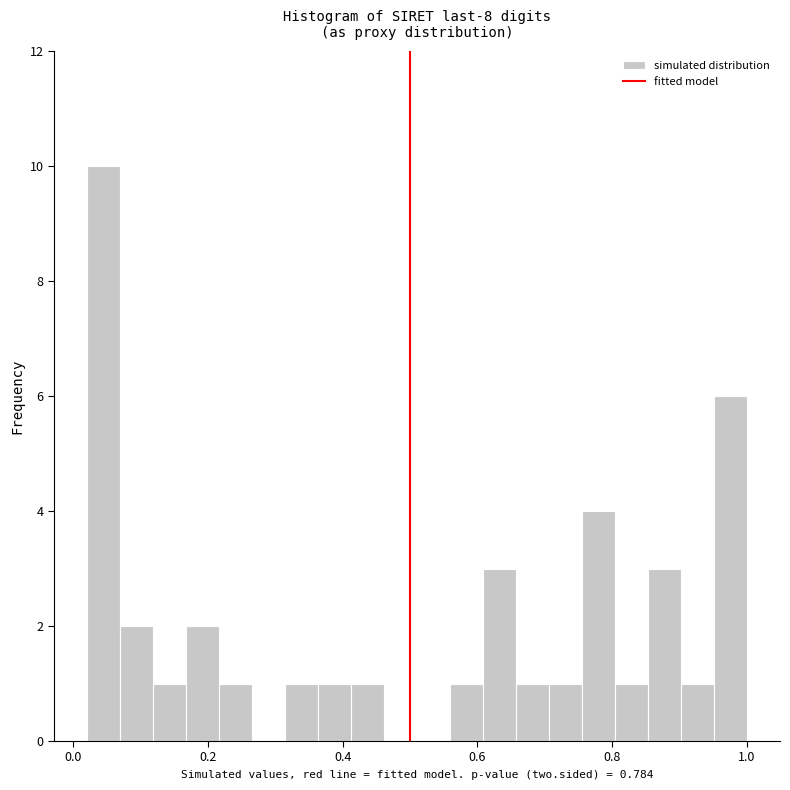

Around what value on the x-axis is the tallest bar? Give the approximate position of its centre, as read against the axis.

0.04